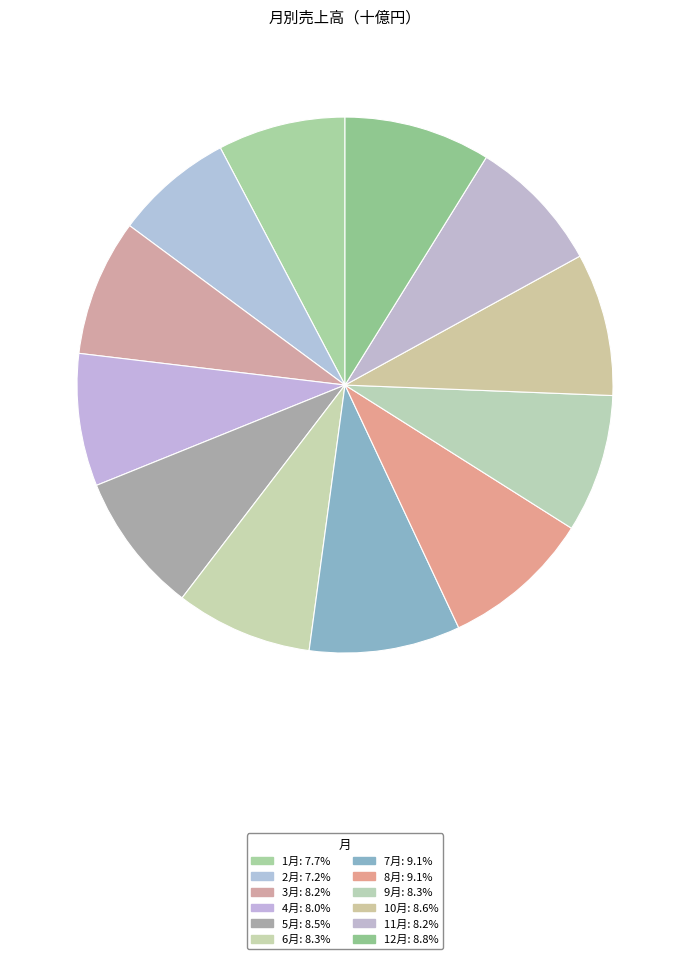

How many segments does this pie chart have?

12